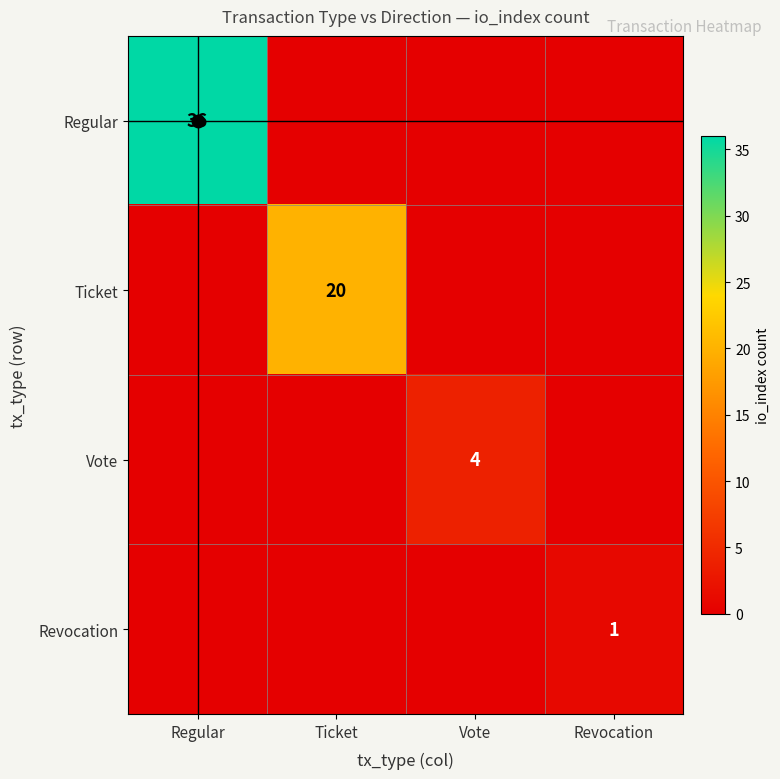

The Ticket series shows 20 at Ticket. True or false?

True